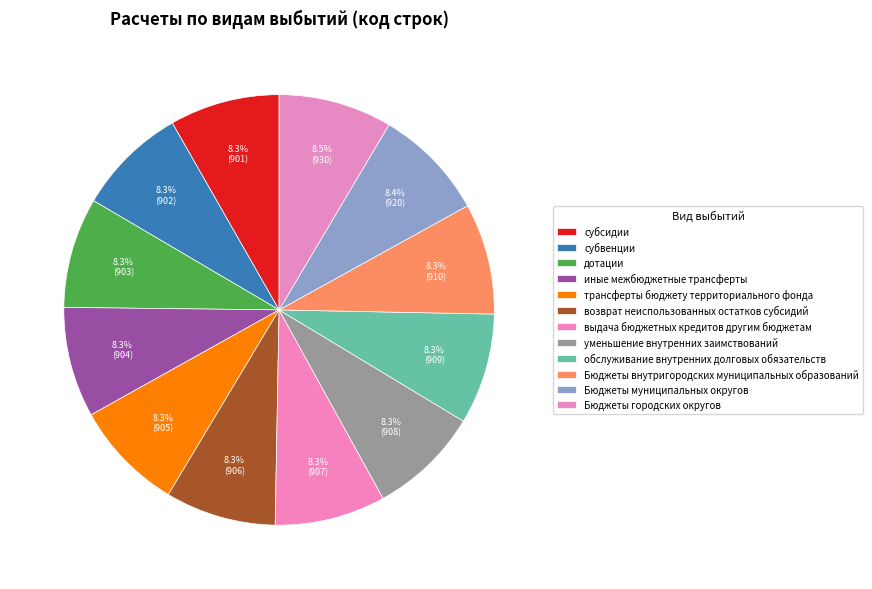

Combined, what portion of the pie is Бюджеты муниципальных округов and иные межбюджетные трансферты?

16.7%